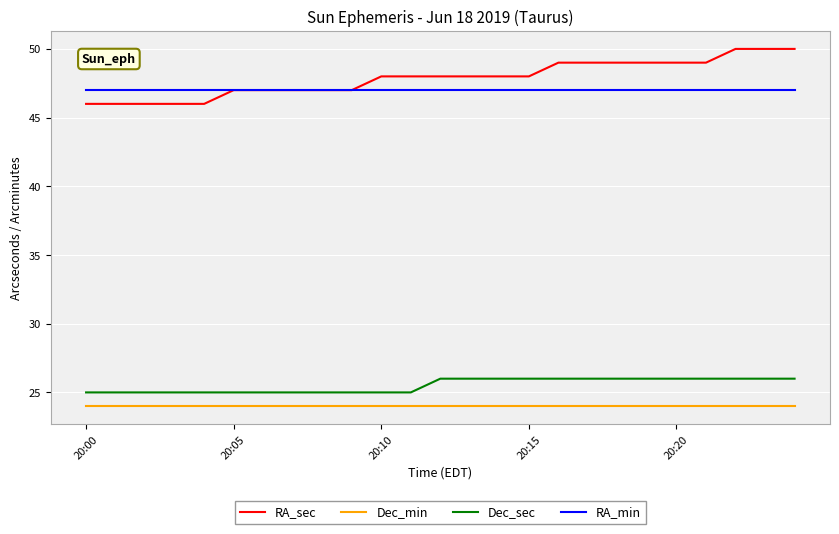

What is the lowest value of the RA_sec series?

46